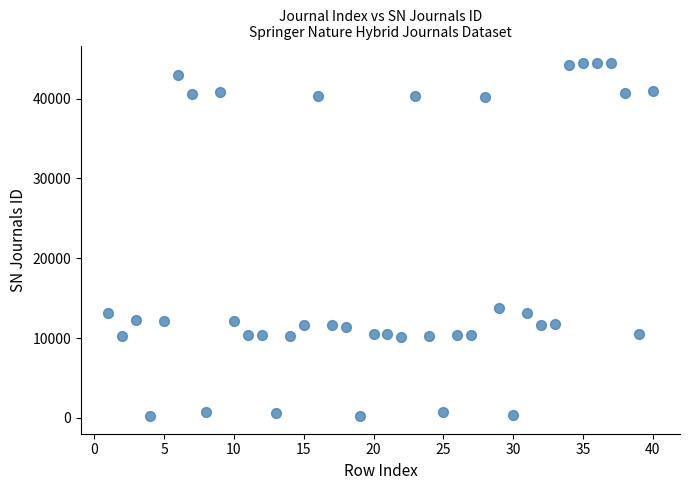

What is the range of Y values (max minus min)?

44192